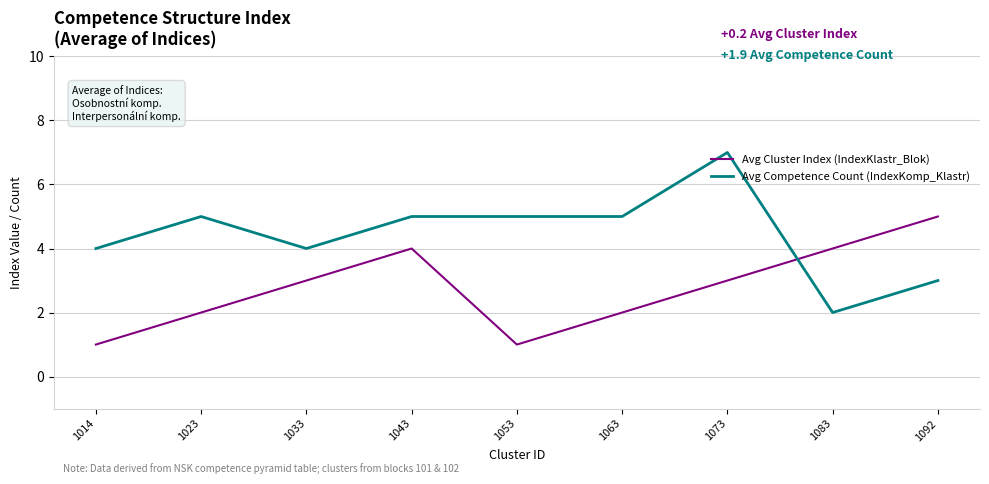

What is the difference between the highest and lowest values at 1033?

1